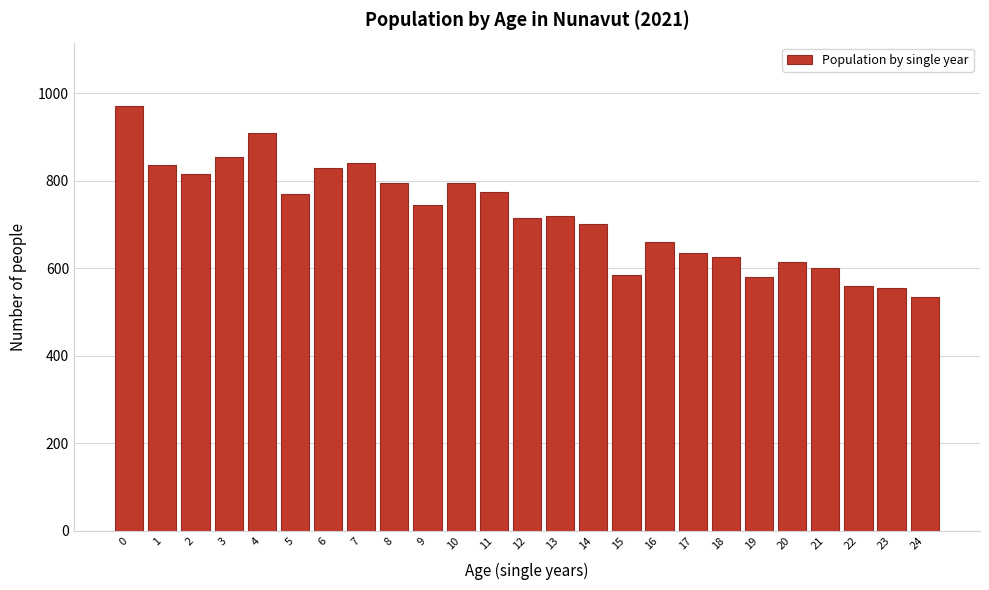

Reading left to right, list all the values displayed in this chart.

970	835	815	855	910	770	830	840	795	745	795	775	715	720	700	585	660	635	625	580	615	600	560	555	535